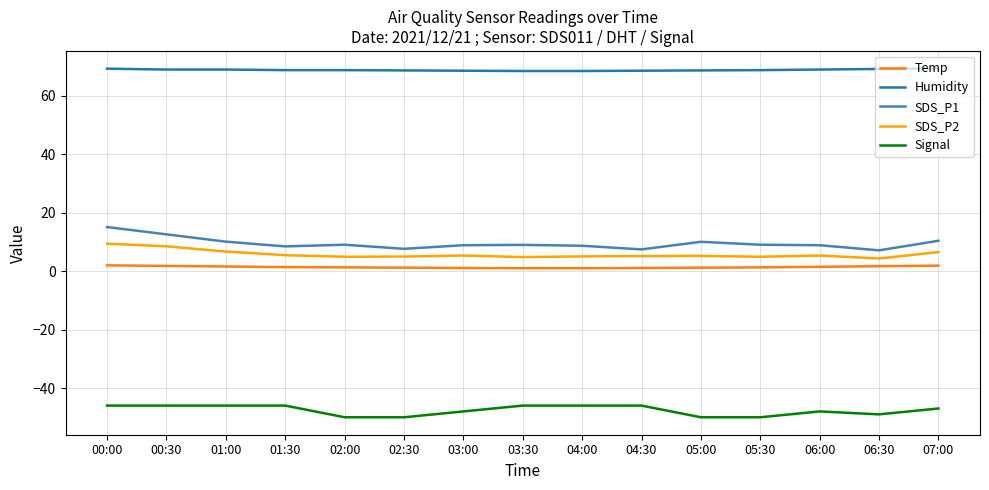

True or false: Temp and Signal cross at least once.

False